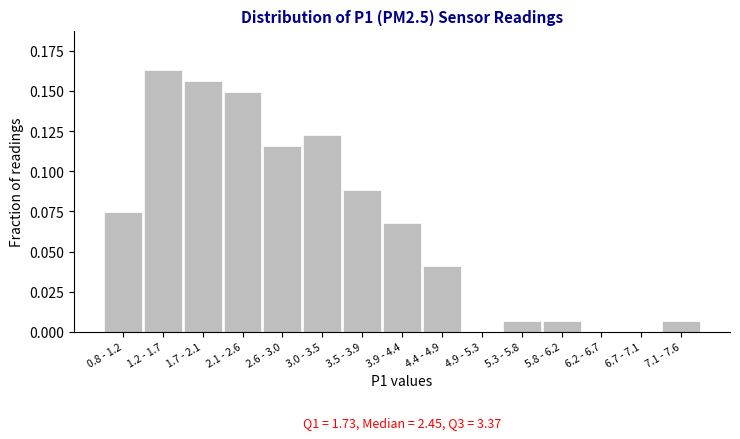

What is the sum of all values?

1.0